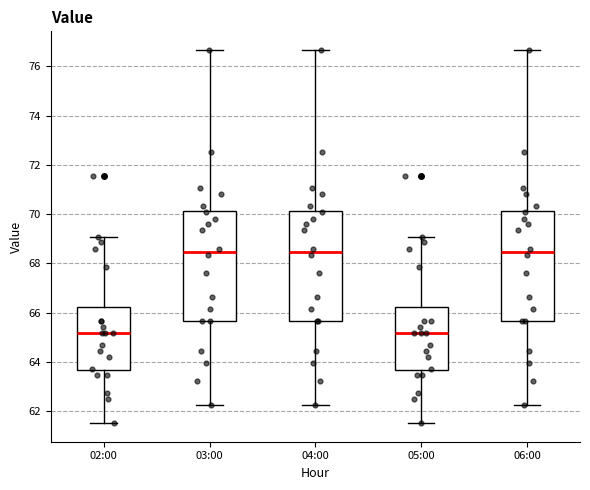

Reading left to right, transcribe this box plot: for each box, give where its median line is, the range the box spans, and where its two whiskers end, as read against the y-axis. The values are not printed on the chart, so give them approximately, as read against the axis.

02:00: median 65.2, box 63.6 to 66.2, whiskers 61.6 to 69.0
03:00: median 68.4, box 65.6 to 70.2, whiskers 62.2 to 76.6
04:00: median 68.4, box 65.6 to 70.2, whiskers 62.2 to 76.6
05:00: median 65.2, box 63.6 to 66.2, whiskers 61.6 to 69.0
06:00: median 68.4, box 65.6 to 70.2, whiskers 62.2 to 76.6